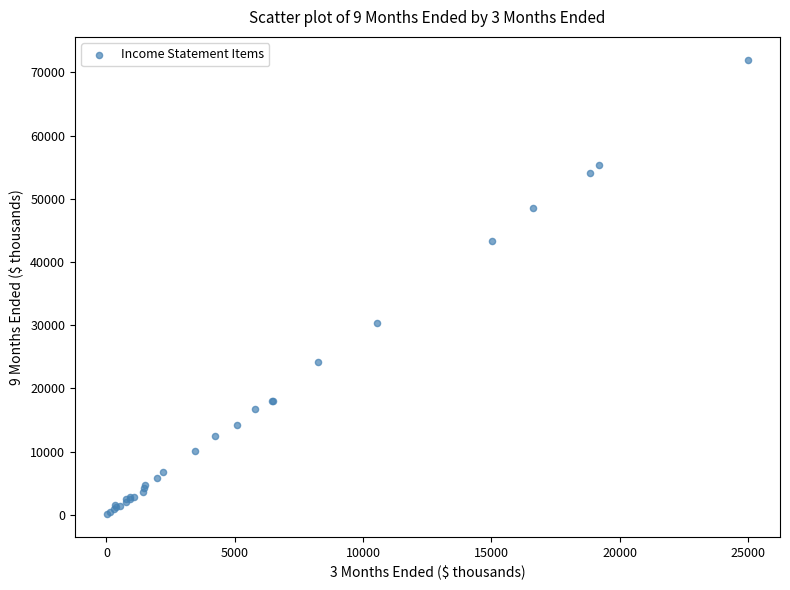

What Y value in the scatter plot is closest to 36037?

30360